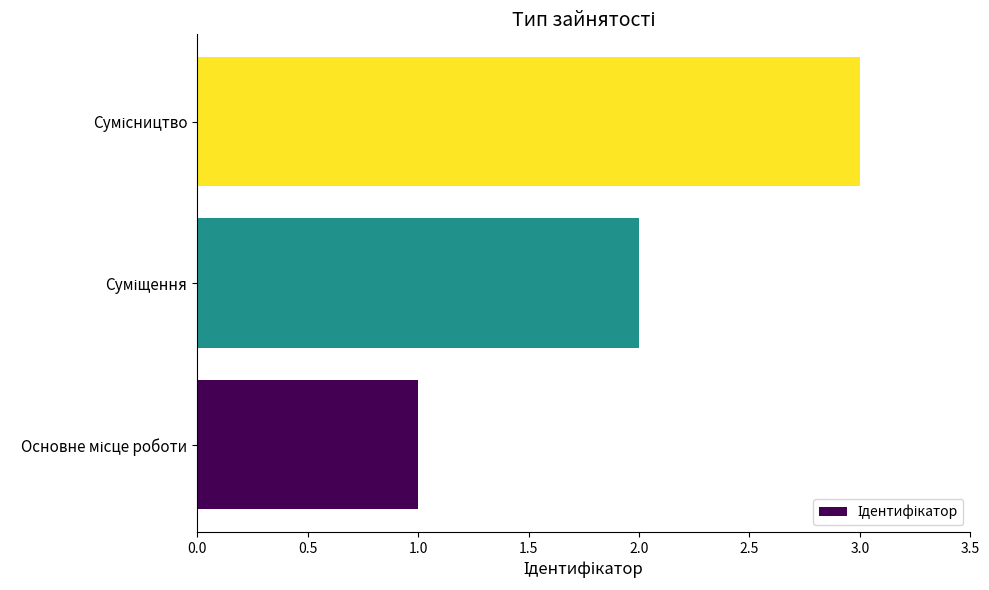

What is the greatest value displayed?

3